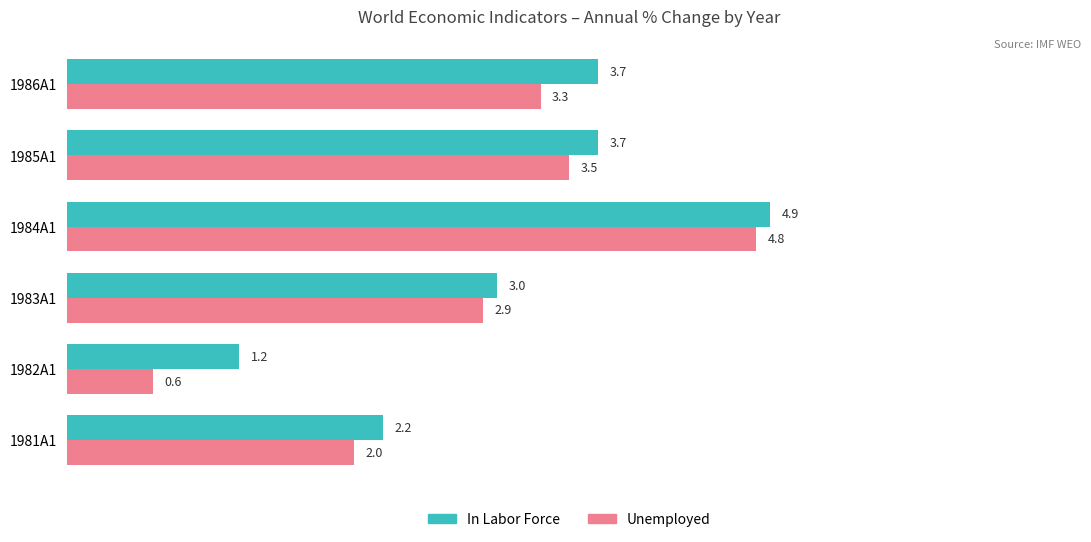

At which category is the sum across all series the highest?

1984A1